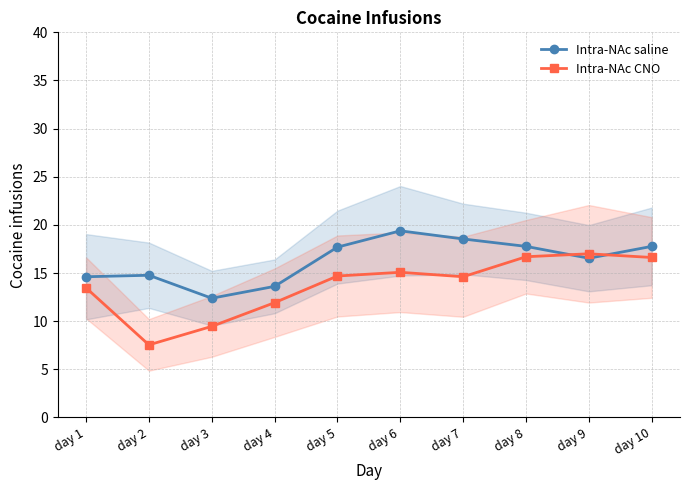

What are all the series names shown in the legend?

Intra-NAc saline, Intra-NAc CNO